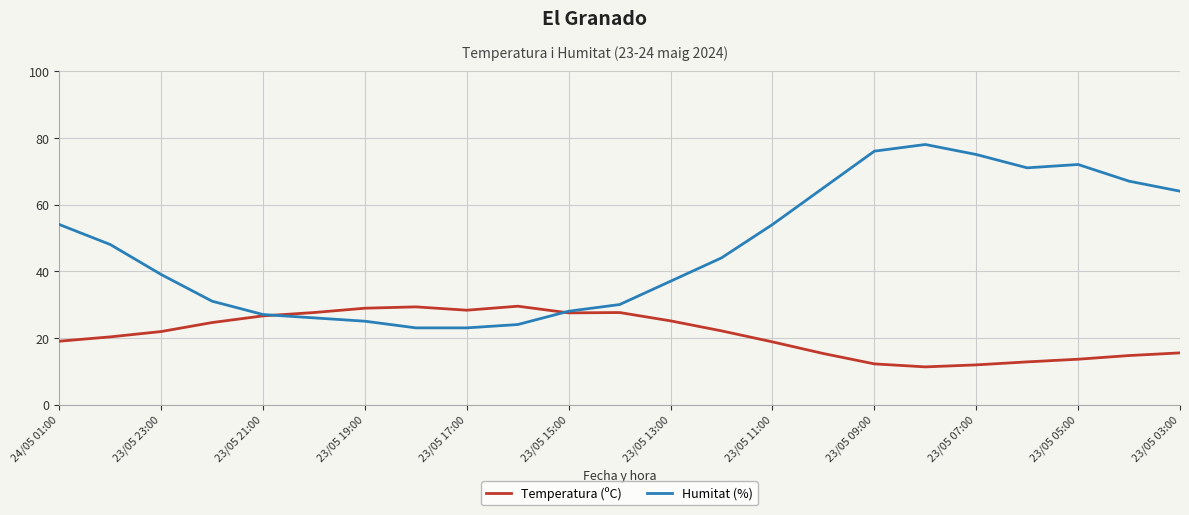

What is the minimum value shown in the chart?

11.3